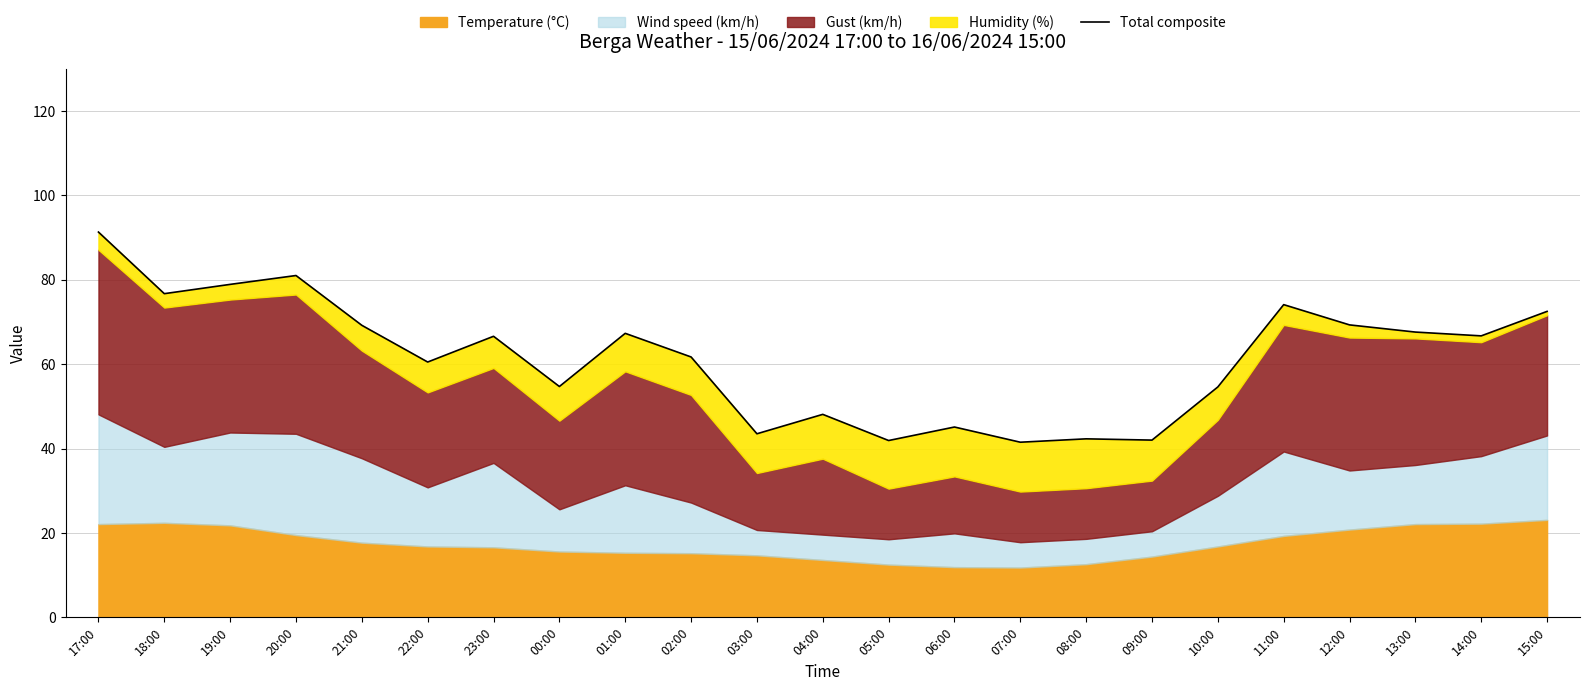

How many values are below 66?

11